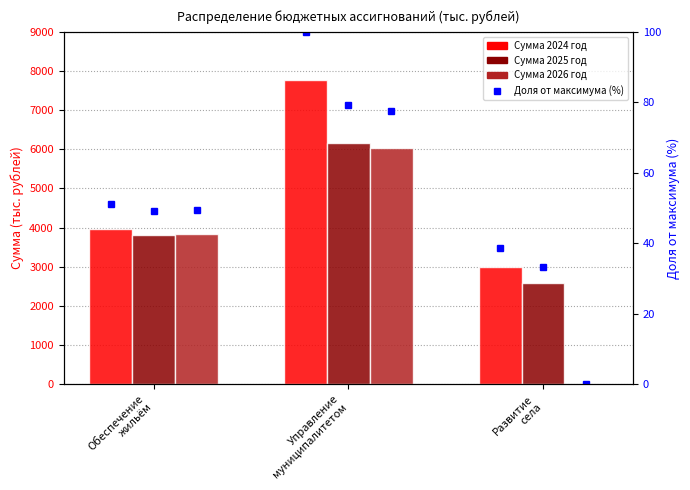

Which has a higher value, Развитие
села or Управление
муниципалитетом?

Управление
муниципалитетом